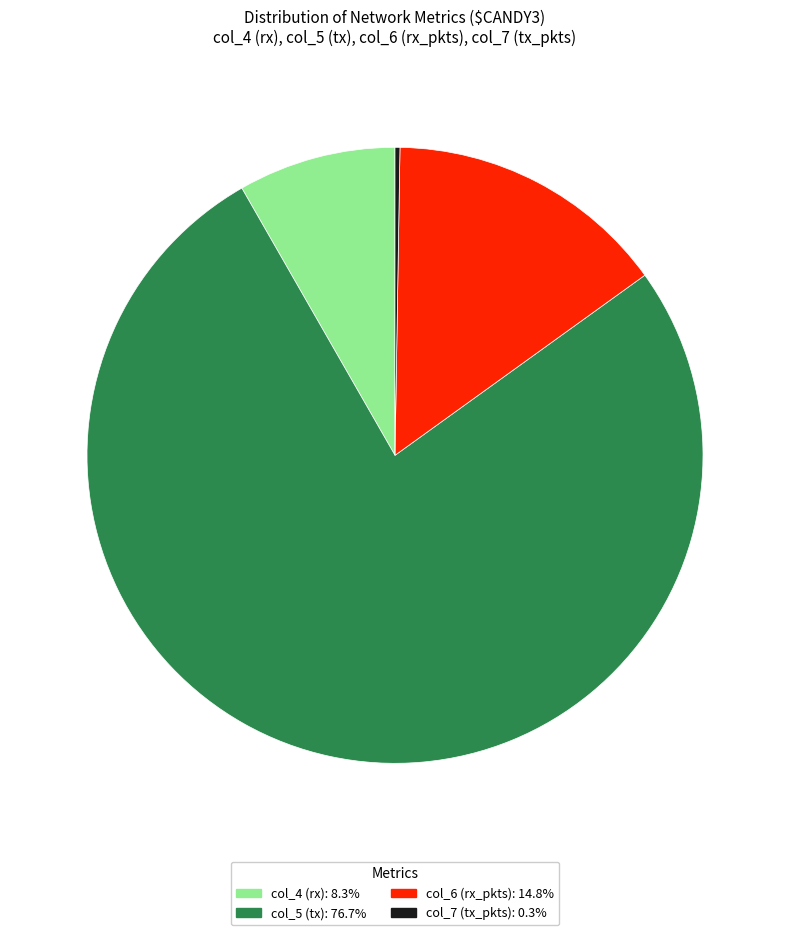

Does any single category account for the majority?

Yes